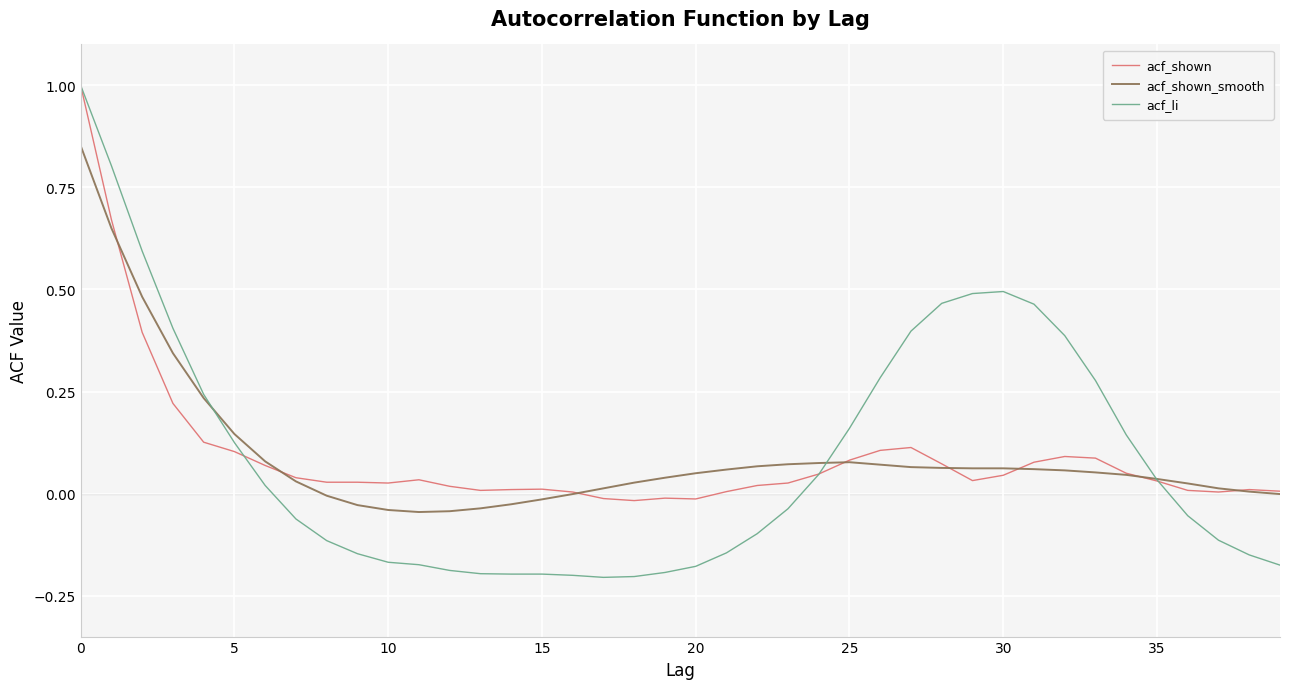

Is this an area chart (filled region under the line)?

No